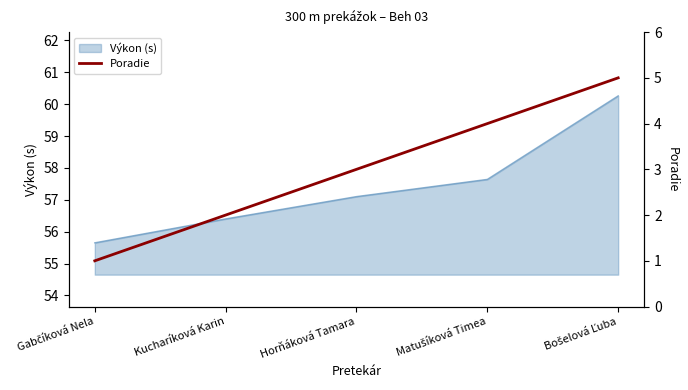

What is the maximum value for Výkon (s)?

60.3